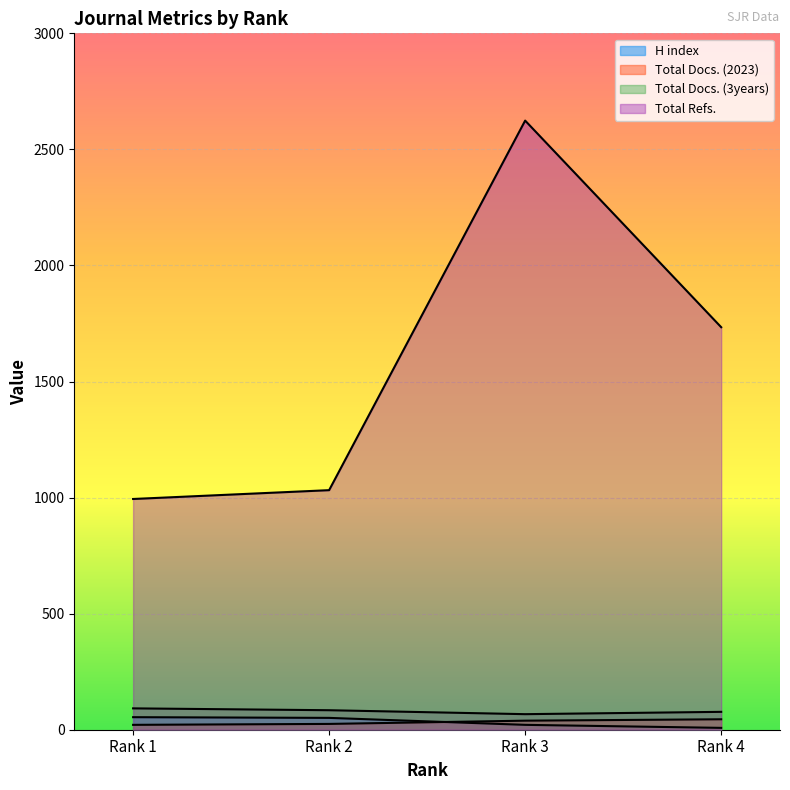

True or false: Total Docs. (2023) and H index intersect in this chart.

True